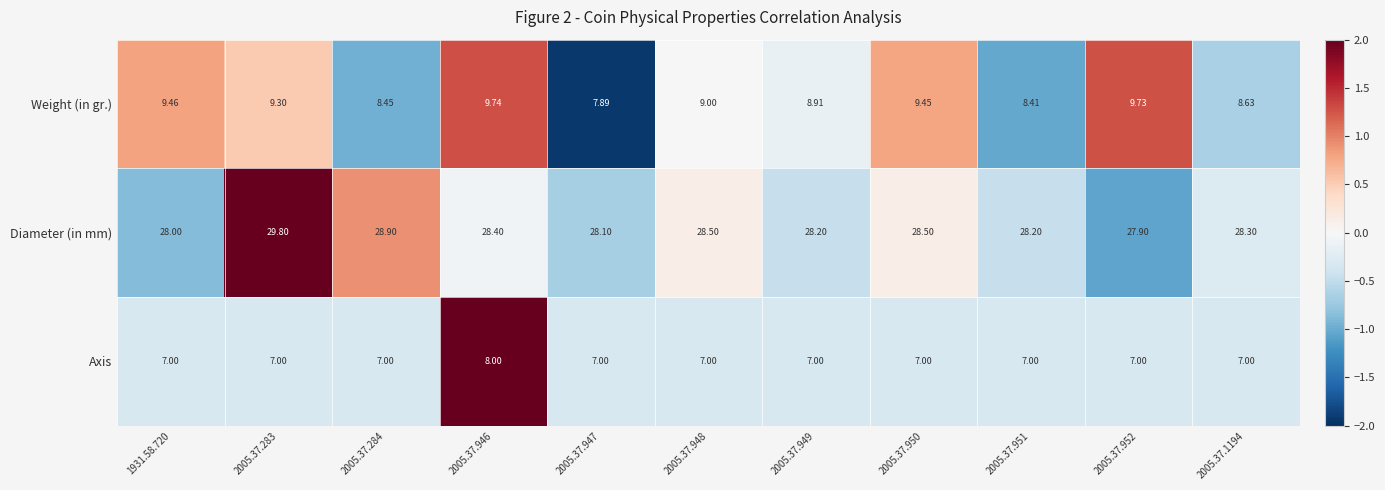

Which series has the largest total across all categories?

Diameter (in mm)